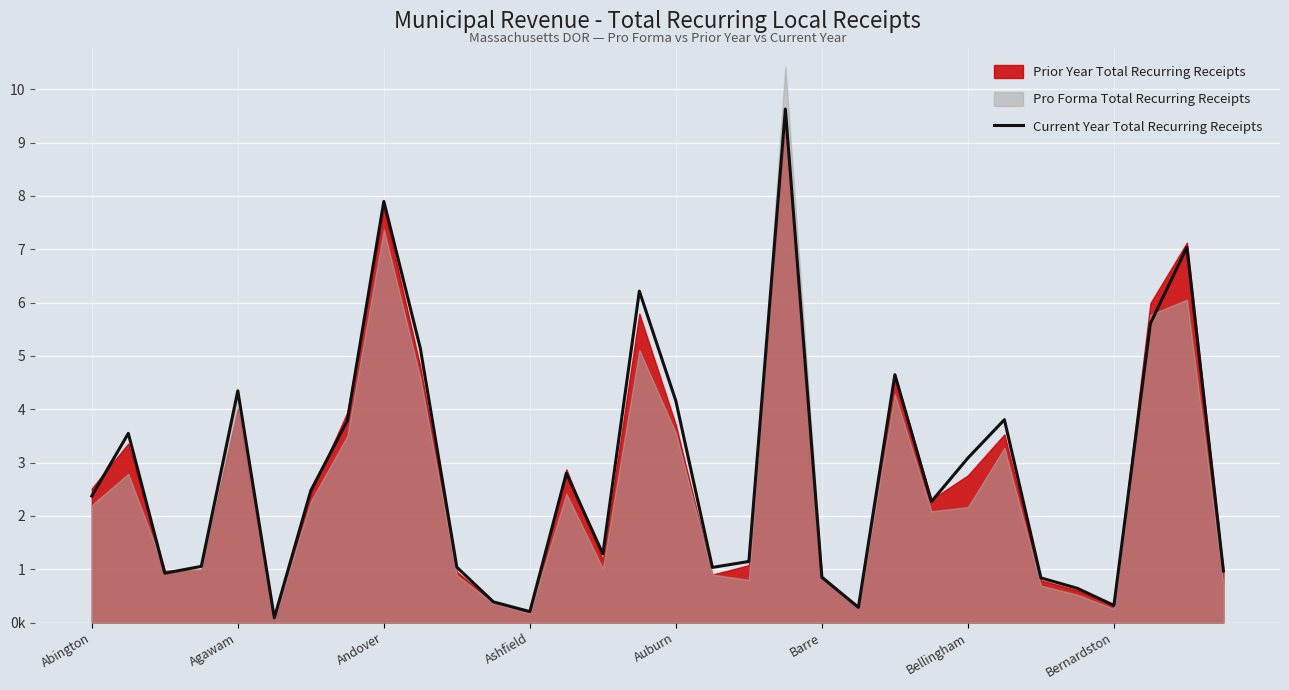

How many lines are shown in the chart?

1